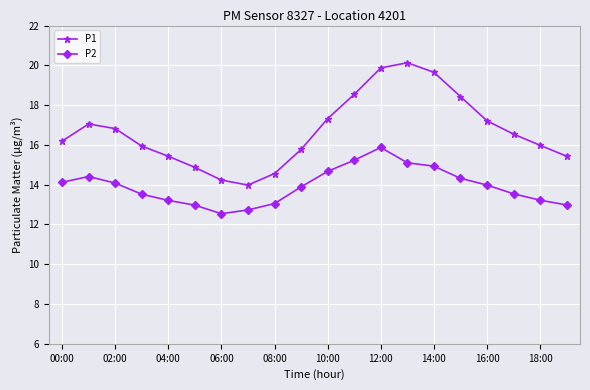

Which series has the widest spread of values?

P1